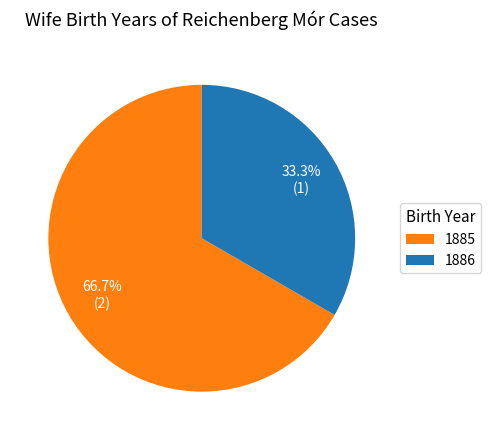

Between 1886 and 1885, which is larger?

1885